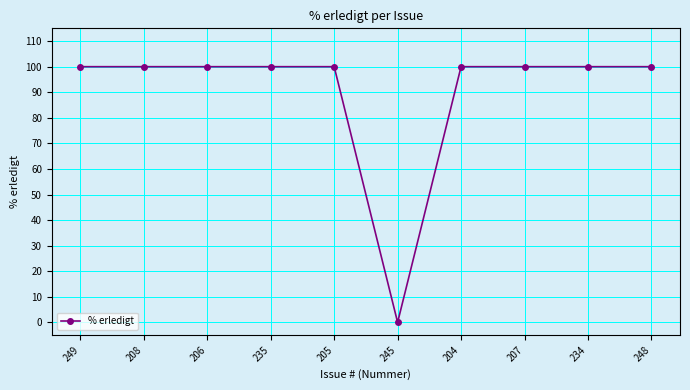

Does the chart have visible grid lines?

Yes